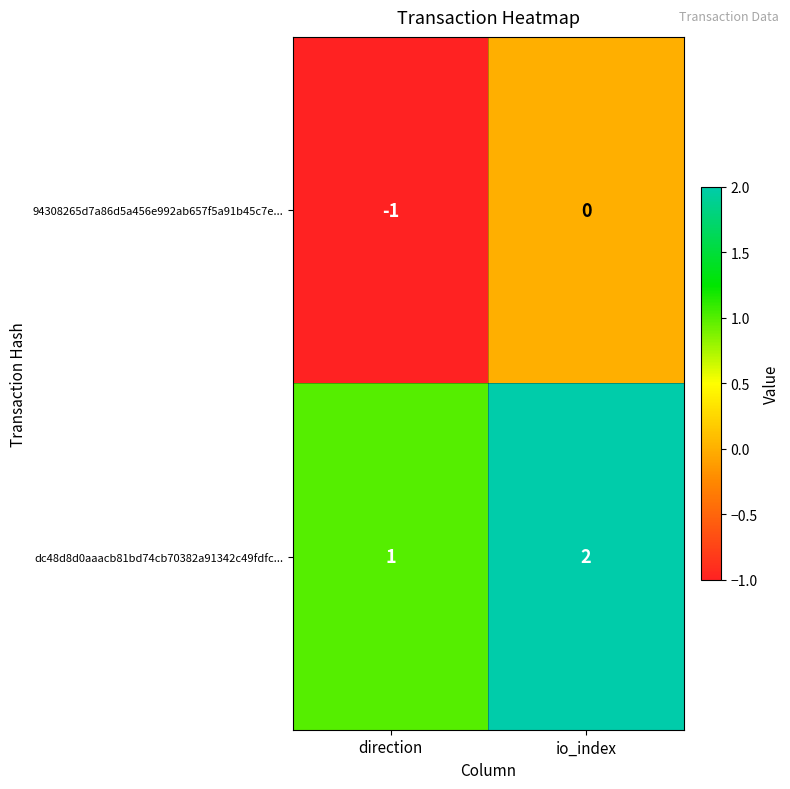

What is the difference between the highest and lowest values at direction?

2